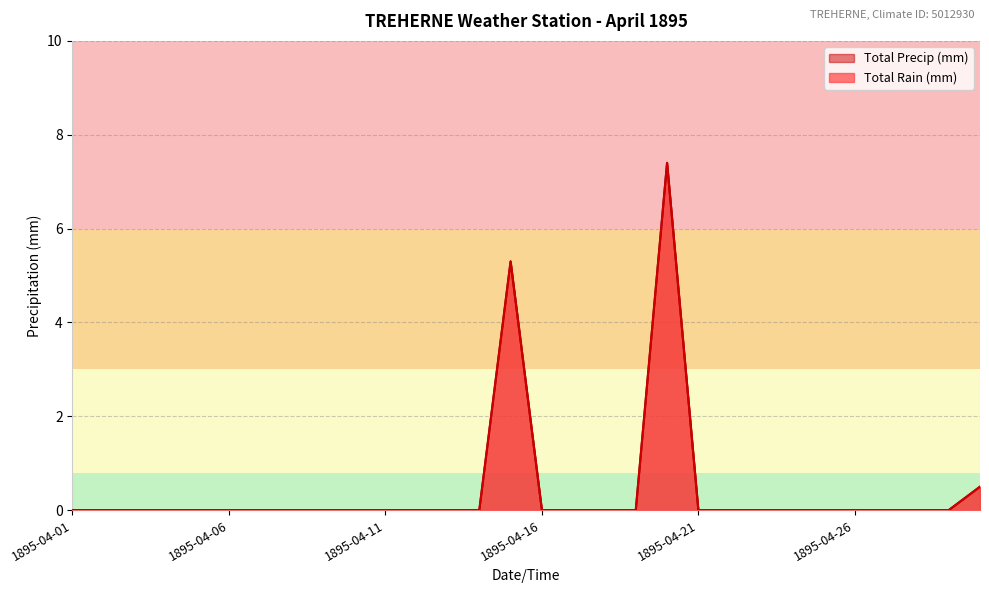

Which has a higher value, 1895-04-03 or 1895-04-22?

1895-04-03